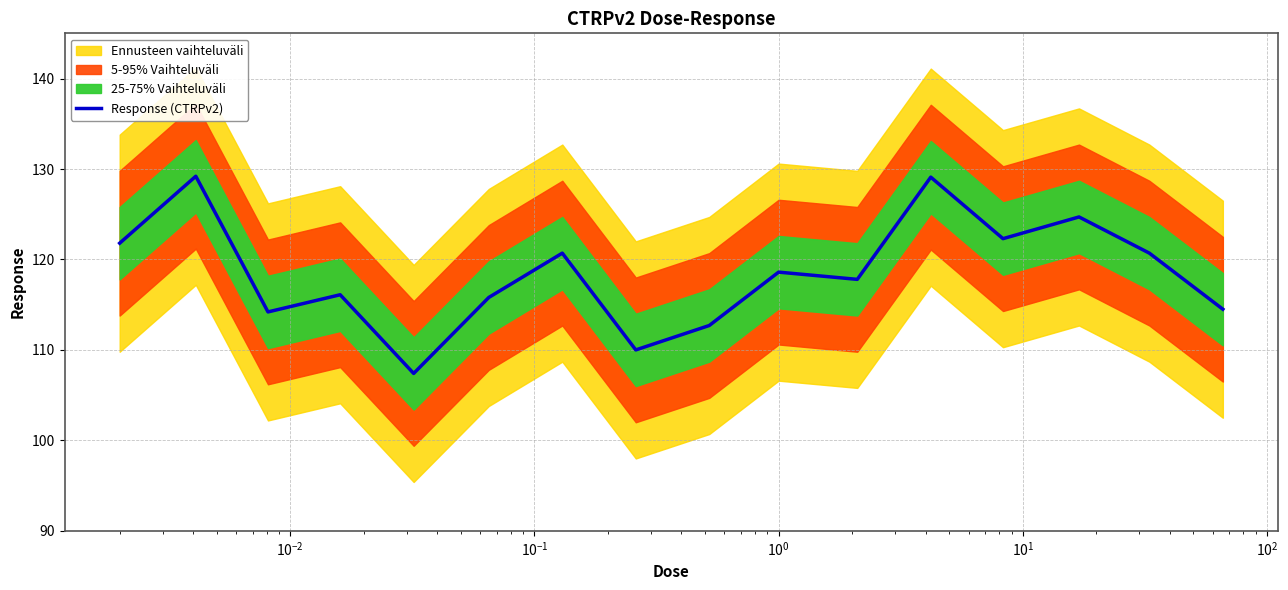

How many points are higher than both their immediate neighbors (excluding endpoints)?

6